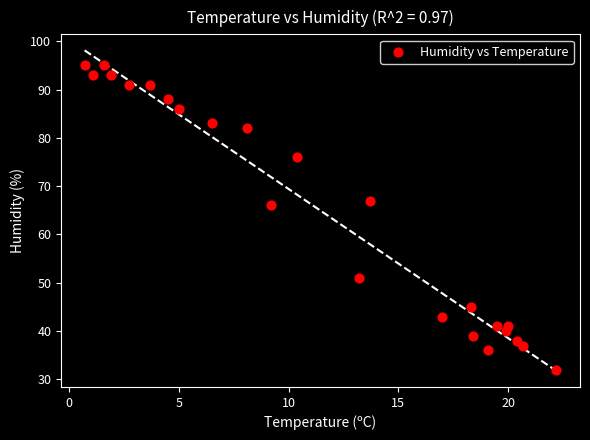

What Y value in the scatter plot is closest to 63?

66